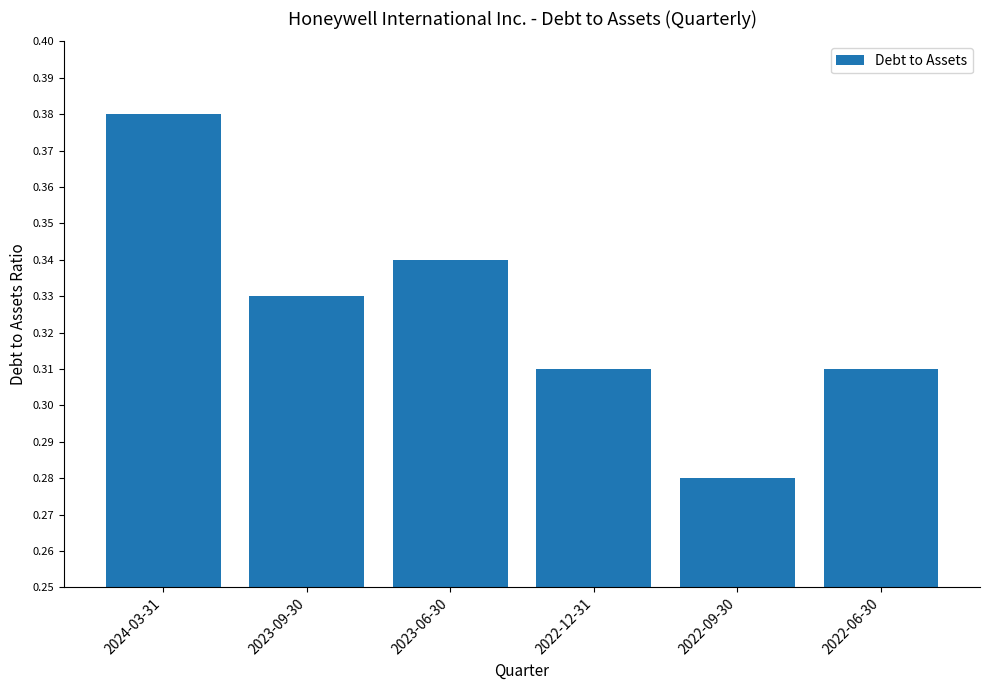

What position from the right is 2023-06-30?

4